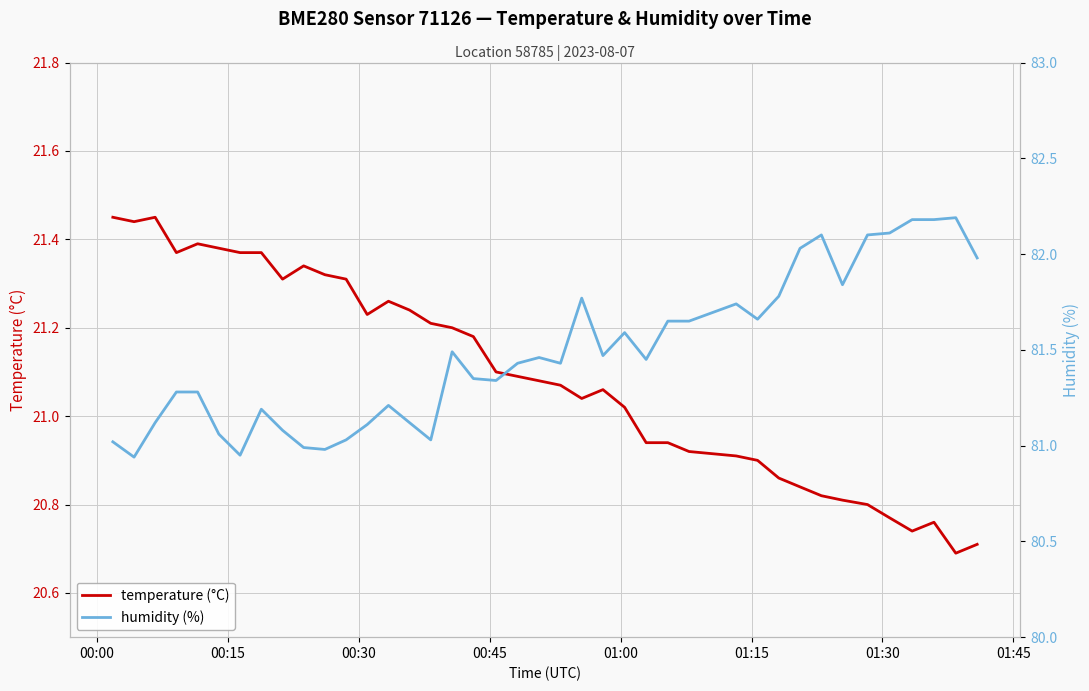

True or false: temperature (°C) and humidity (%) cross at least once.

False